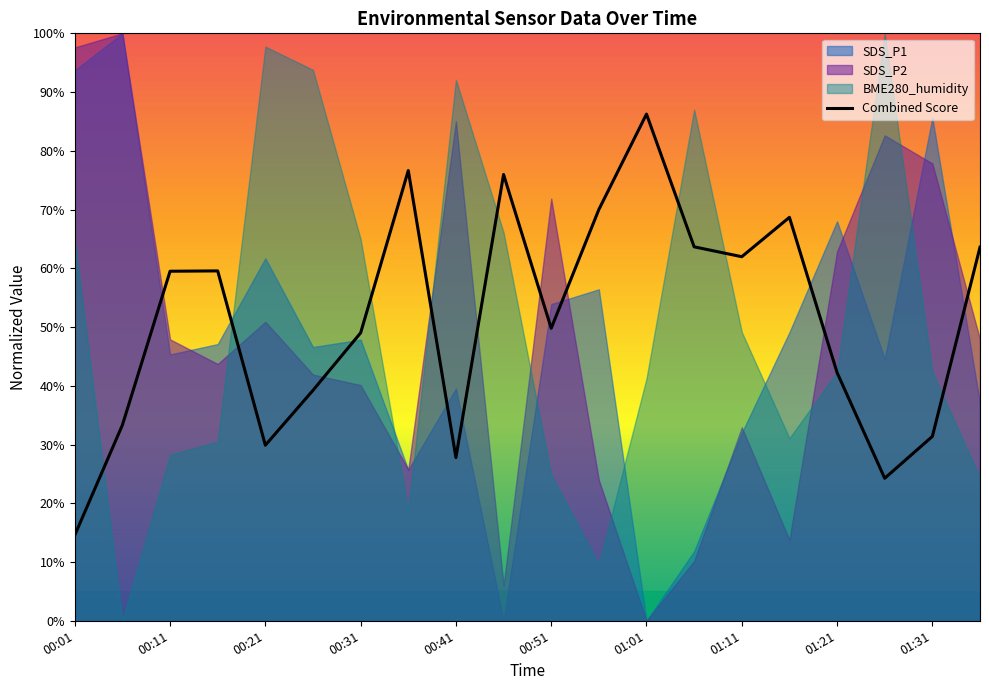

What is the lowest value of the Combined Score series?

14.6